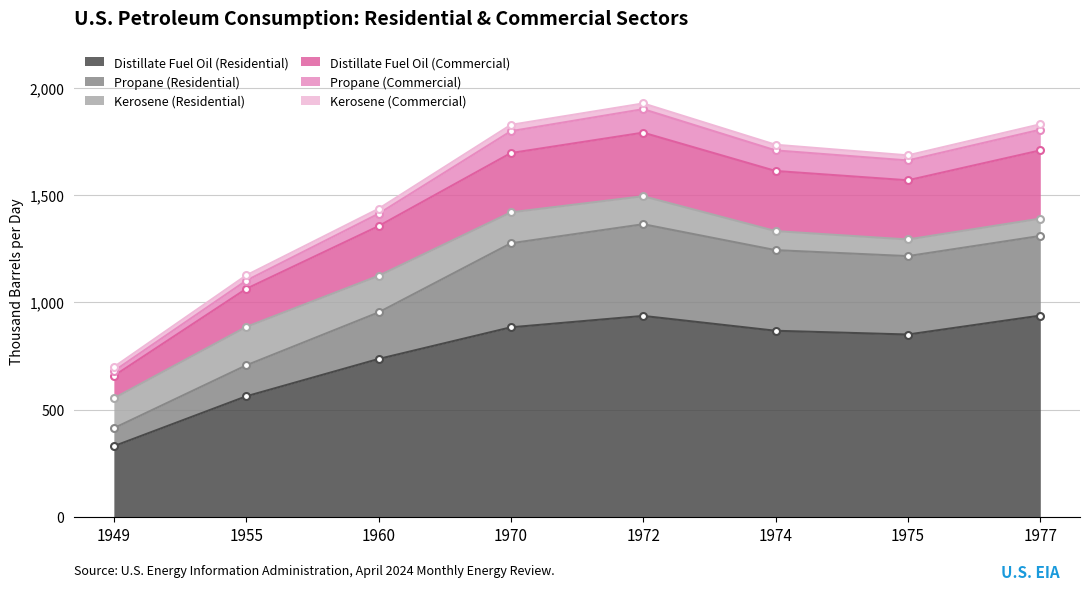

The Distillate Fuel Oil (Residential) series shows 176.8 at 1949. True or false?

False